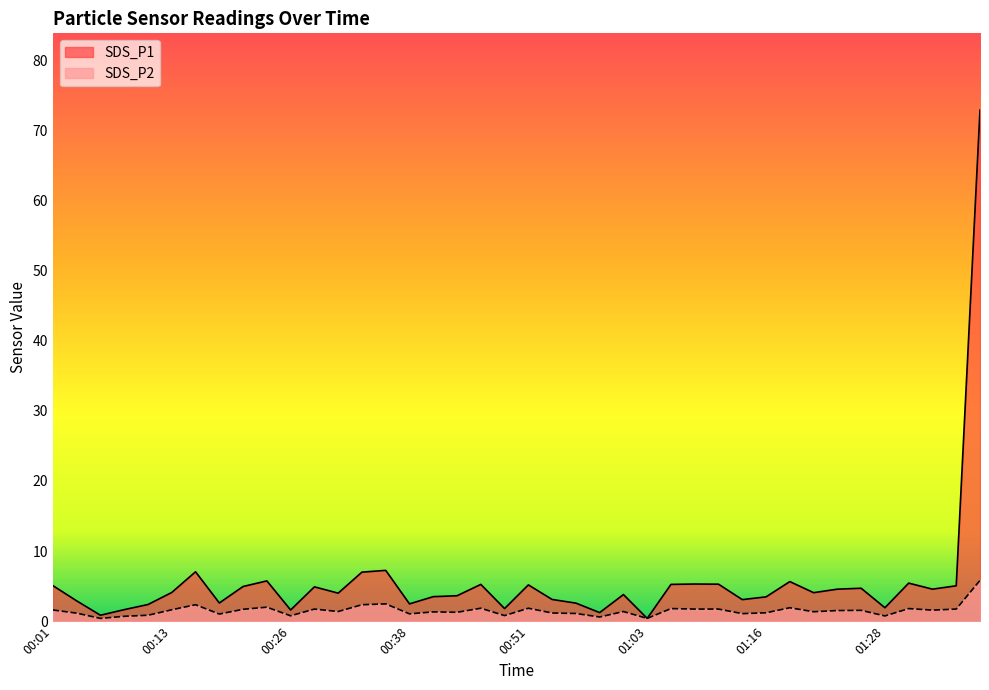

What is the total value across all series at 00:33?

9.3